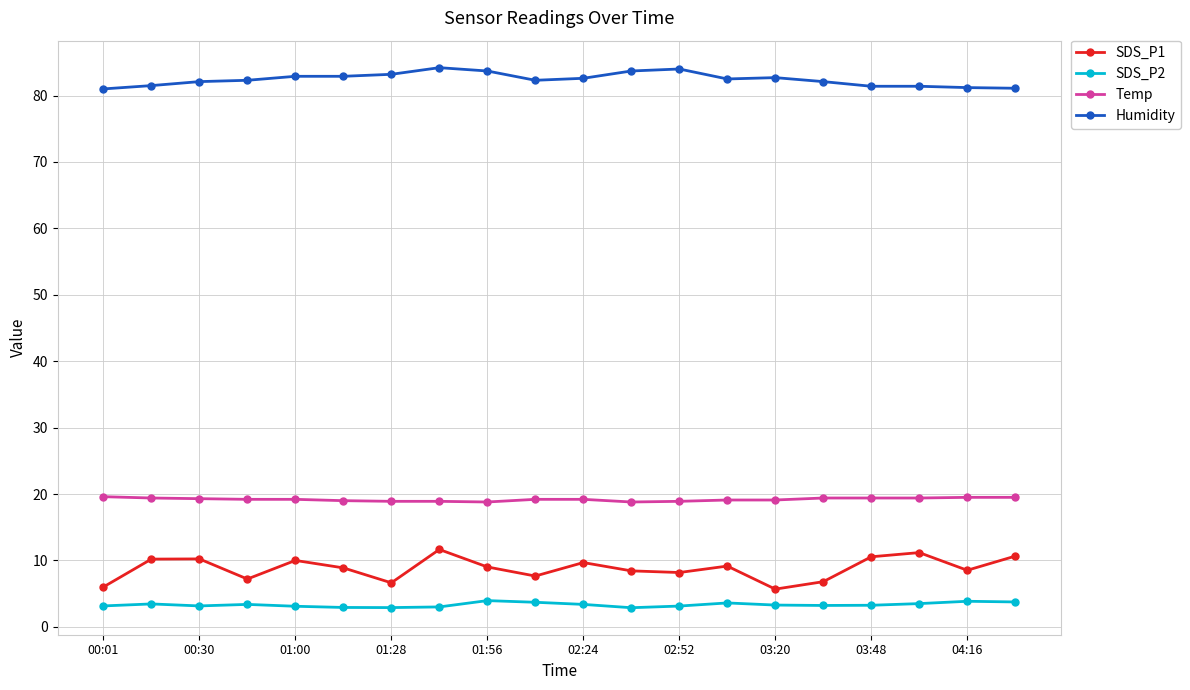

List the series in order of their peak value, lowest first.

SDS_P2, SDS_P1, Temp, Humidity